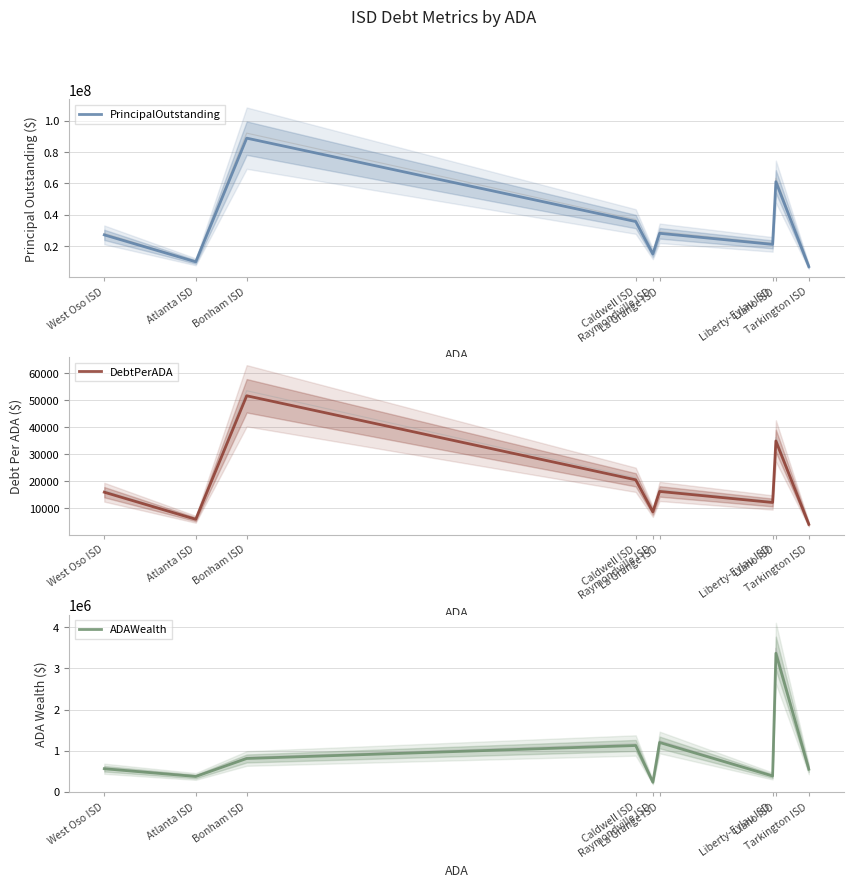

Does the chart have visible grid lines?

Yes